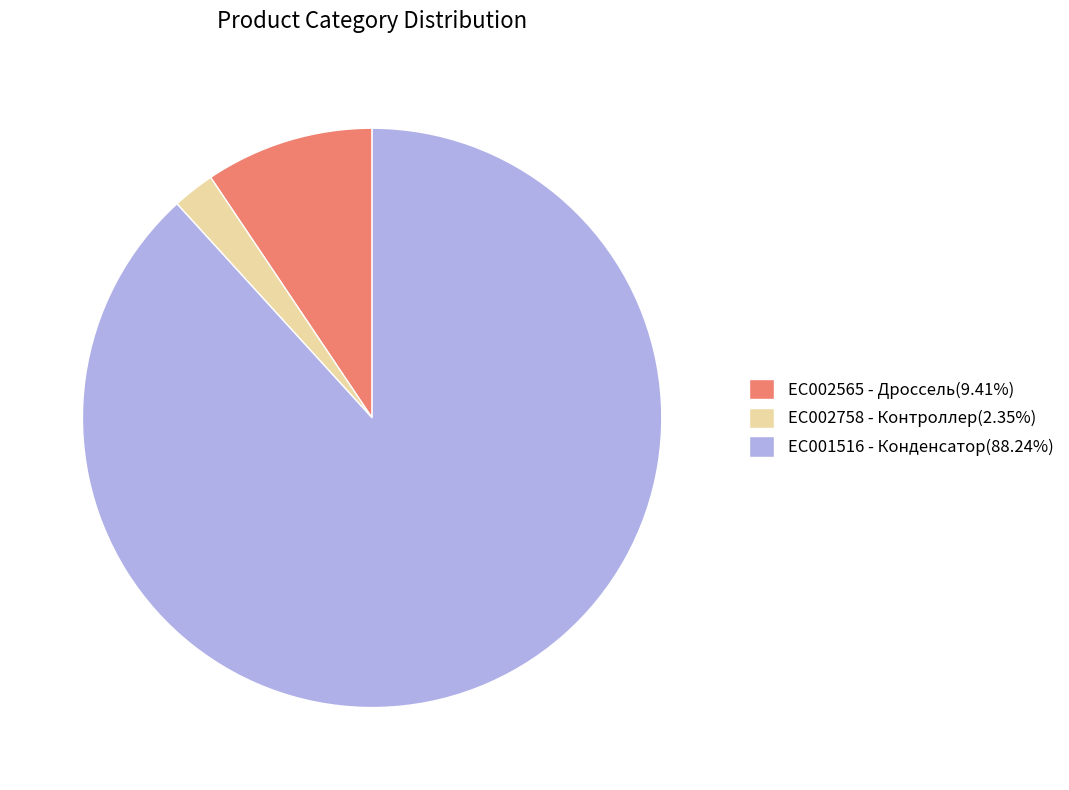

Does EC002758 - Контроллер(2.35%) account for over 50% of the chart?

No